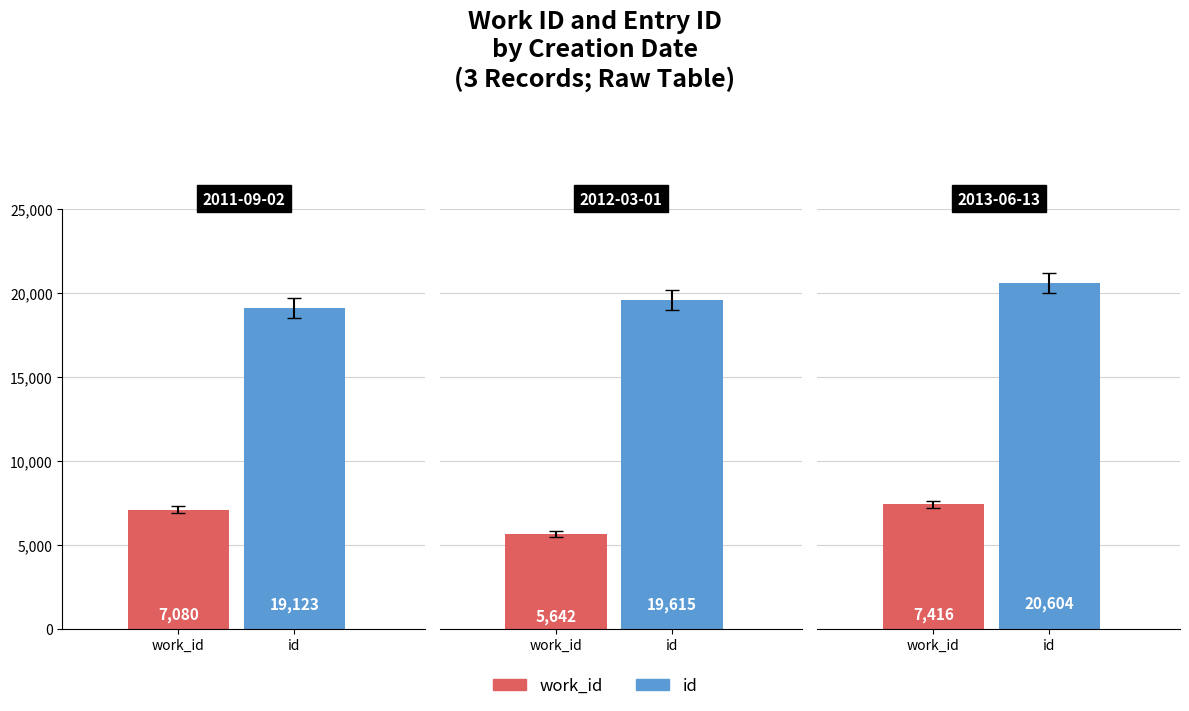

The value of id at 2011-09-02 is 26673. True or false?

False